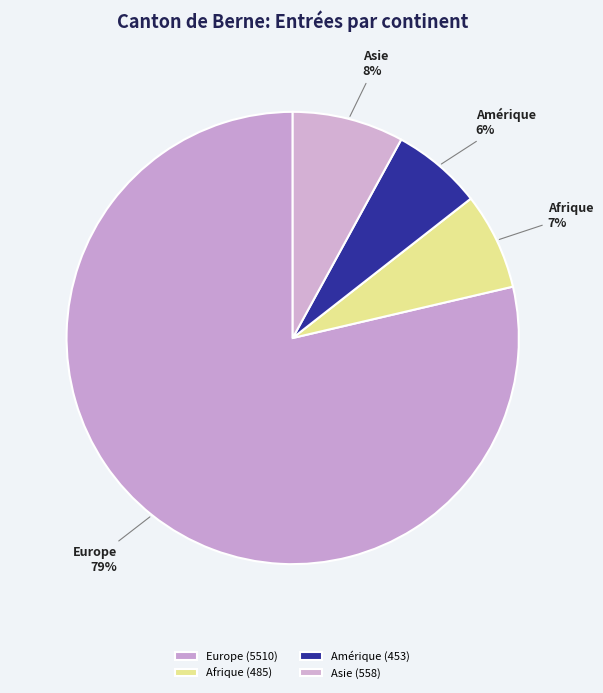

To the nearest percent, what portion does Europe represent?

79%